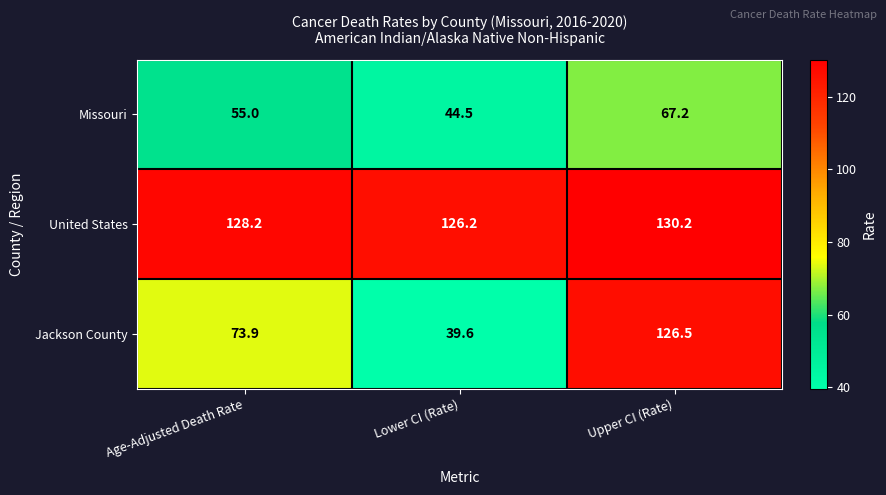

What is the greatest value displayed?

130.2